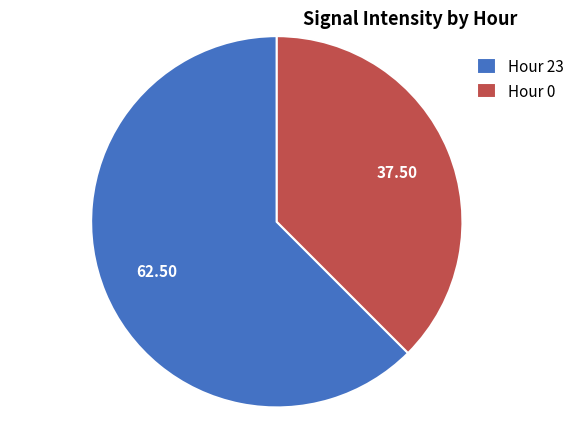

How many slices are in this pie chart?

2